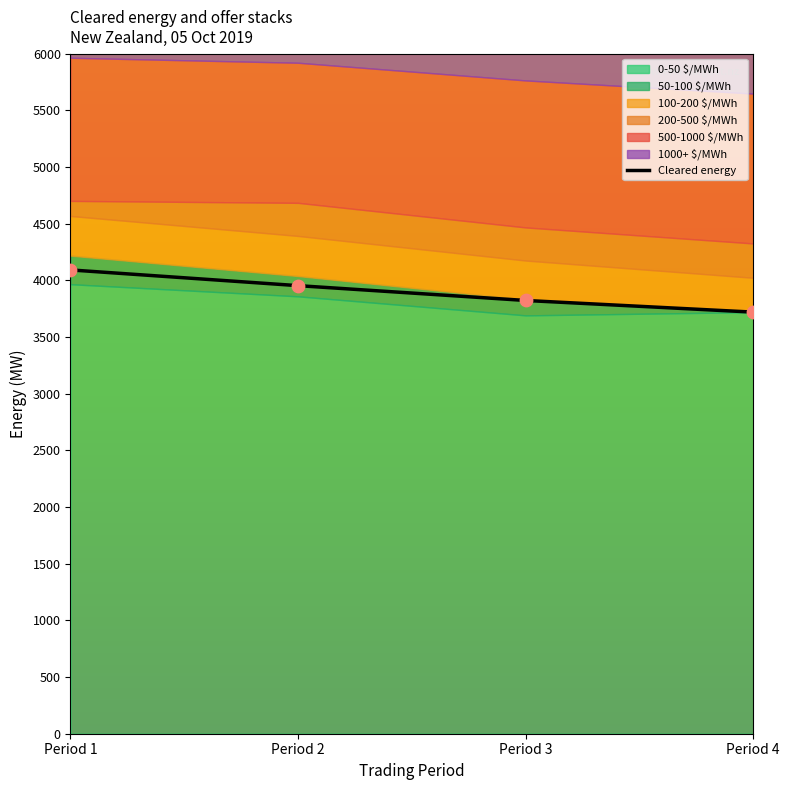

Which series contains the lowest Y value?

50-100 $/MWh